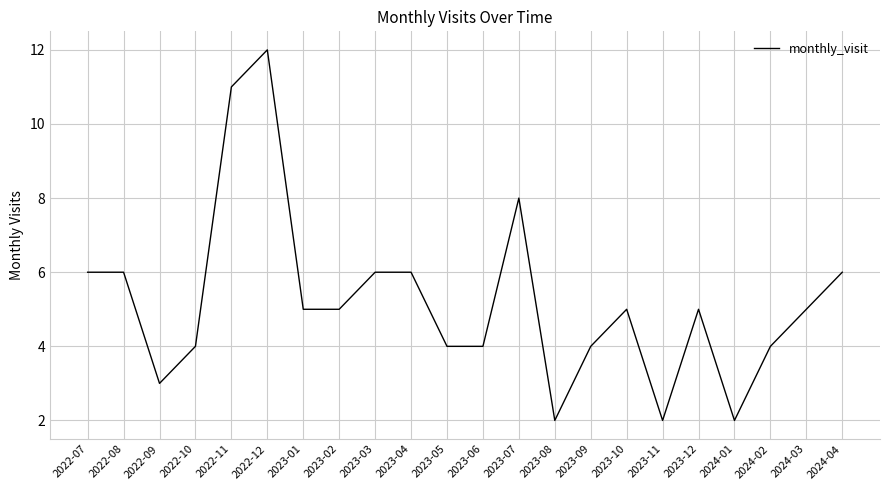

What is the difference between the maximum and minimum values?

10